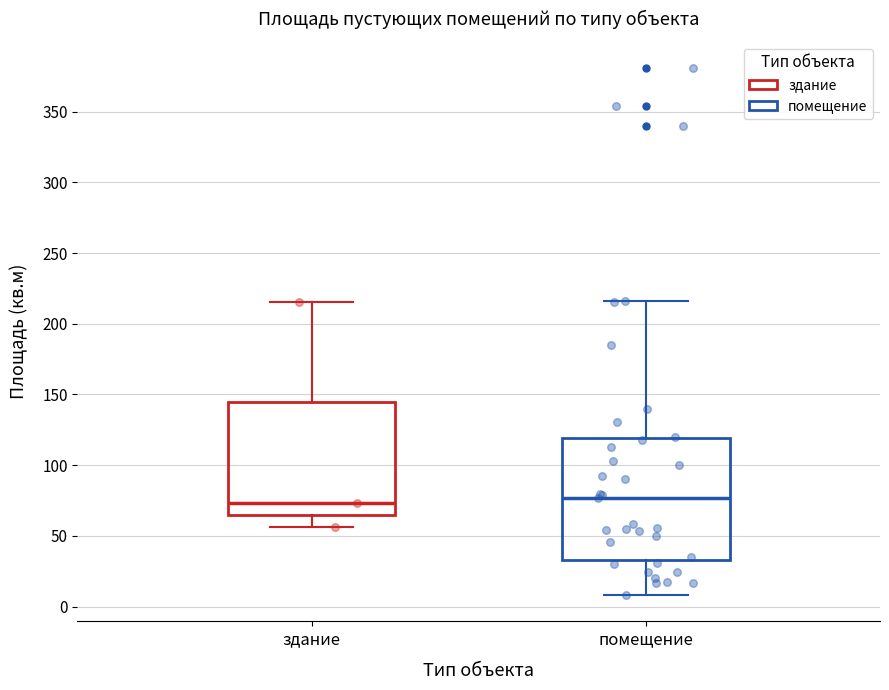

Where does the upper whisker of the box for помещение end on the y-axis? The values are not printed on the chart, so give them approximately, as read against the axis.

215